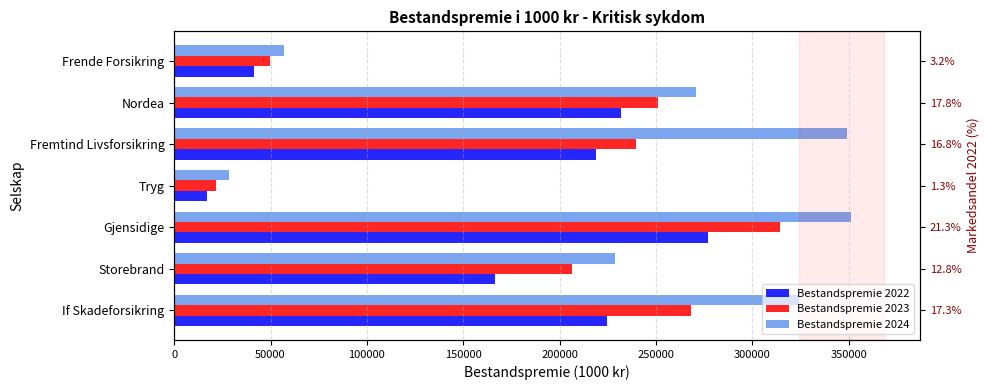

What is the lowest value of the Bestandspremie 2023 series?

21881